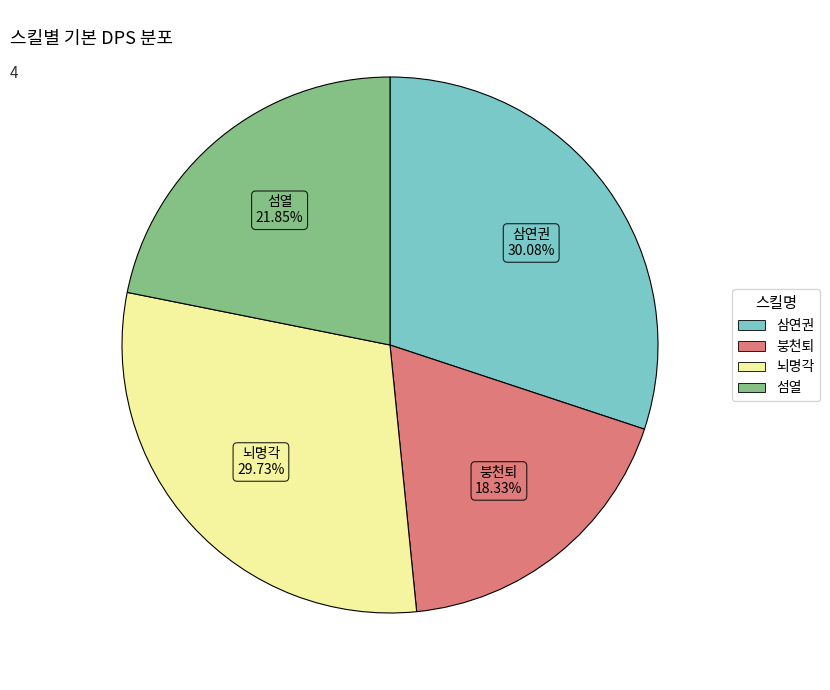

Is it true that 뇌명각 is 30% of the pie?

True